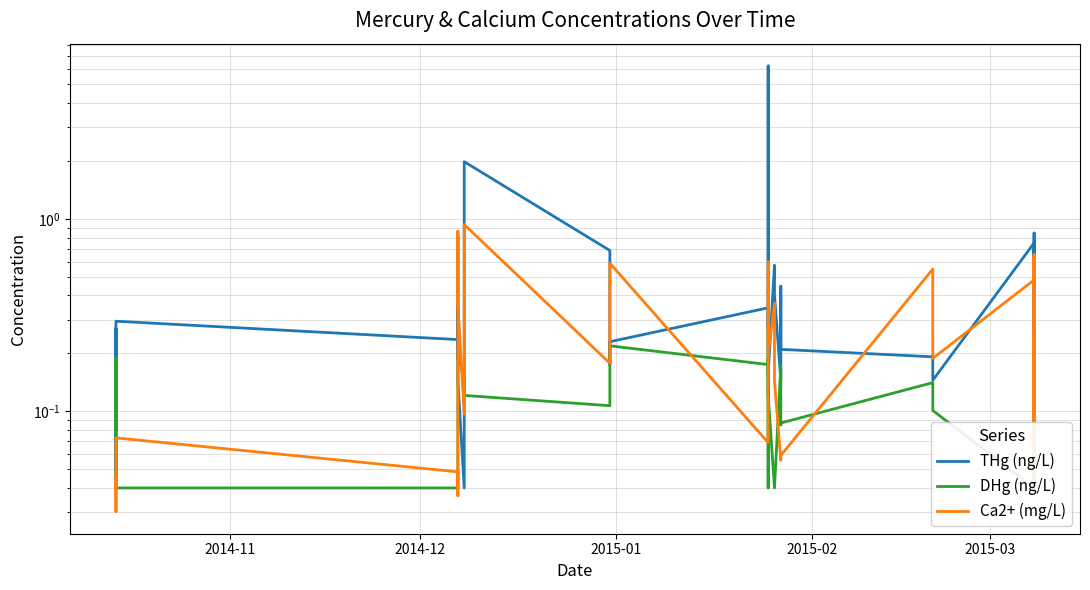

How many lines are shown in the chart?

3